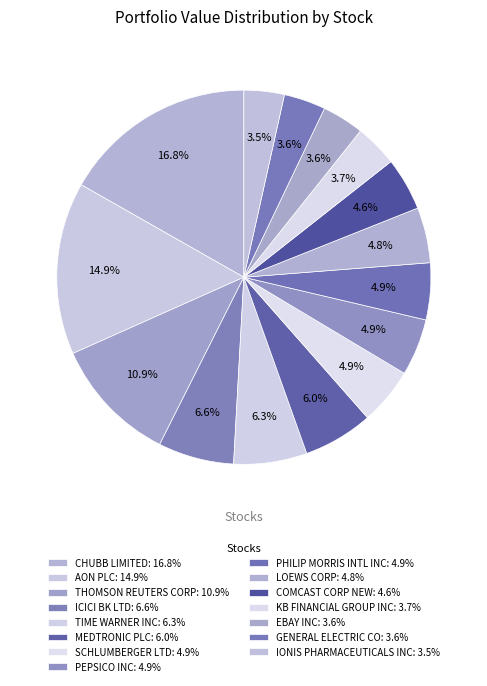

What portion of the pie excludes THOMSON REUTERS CORP?

89.1%